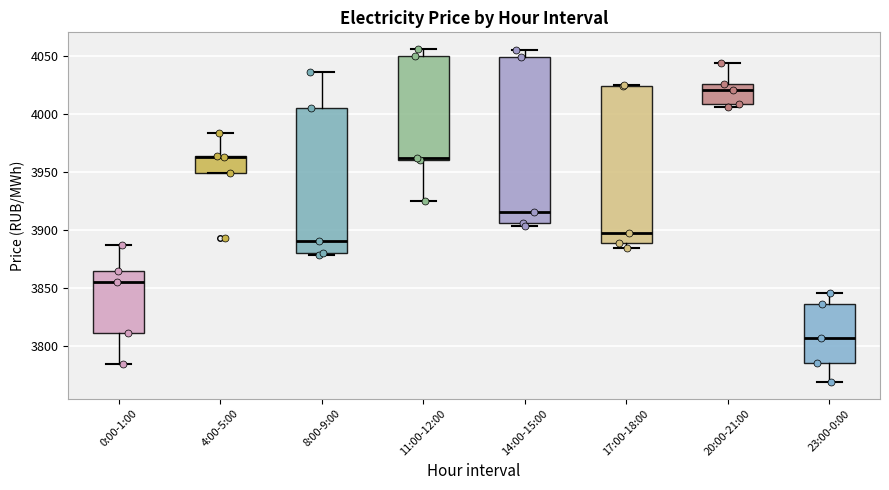

Which box is the tallest, from its lower edge to its upper edge?

14:00-15:00